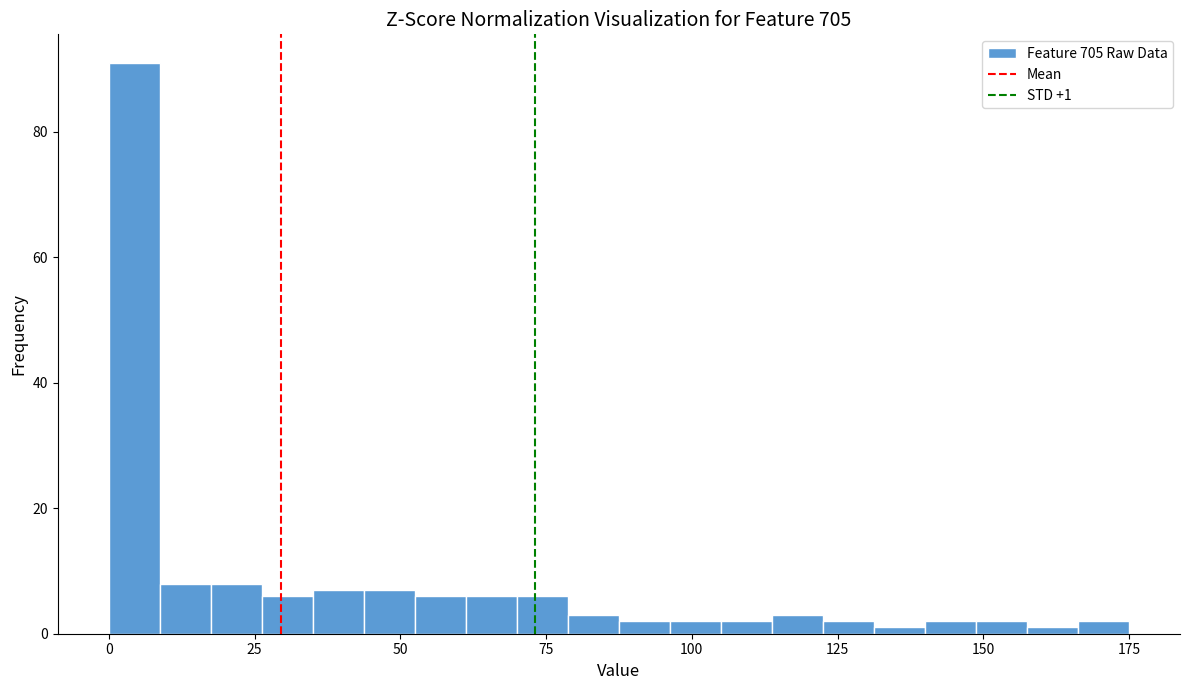

Read against the x-axis, roughly where is the centre of the tallest bar?

5